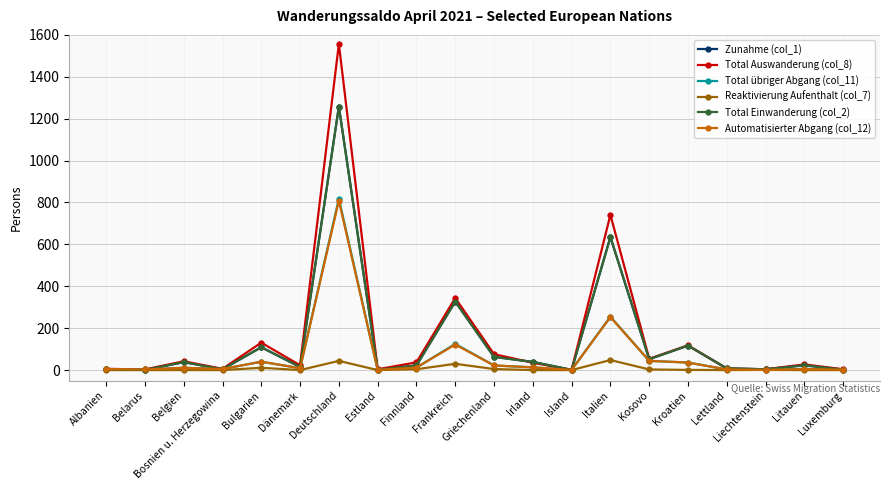

What is the label of the 1st point from the left?

Albanien